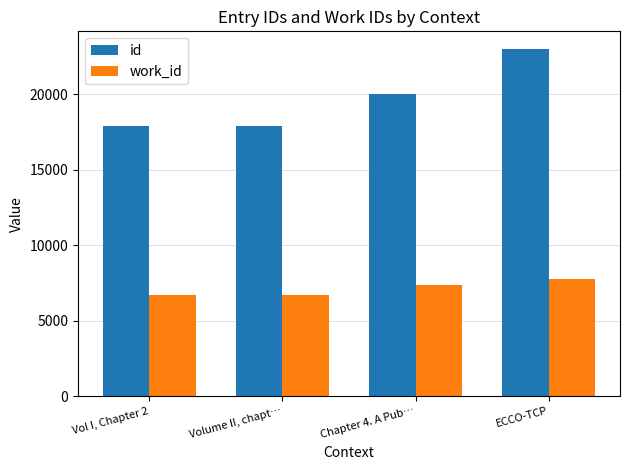

Between Chapter 4. A Pub… and ECCO-TCP, which series saw the biggest shift?

id